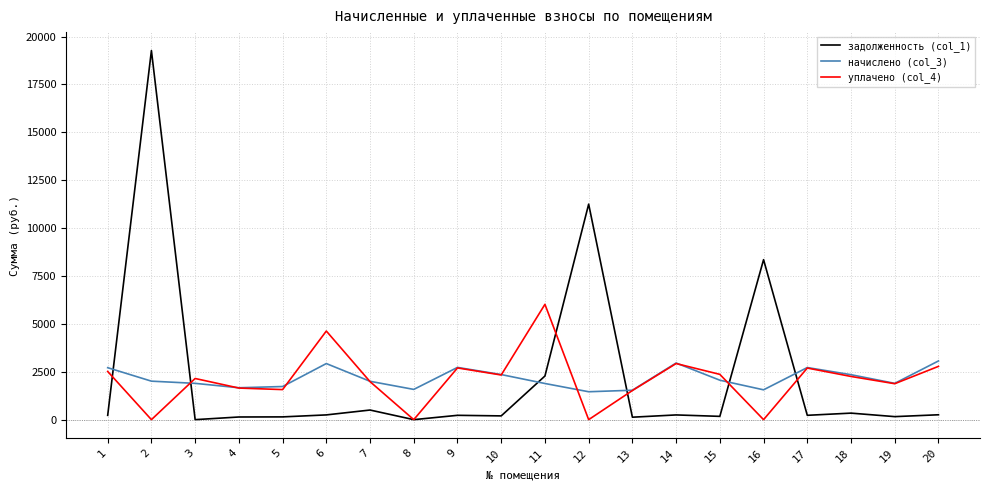

How many lines are shown in the chart?

3